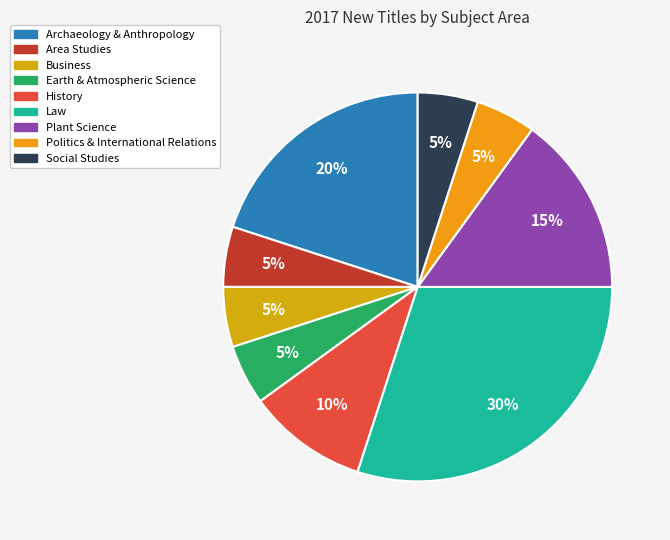

To the nearest percent, what portion does History represent?

10%